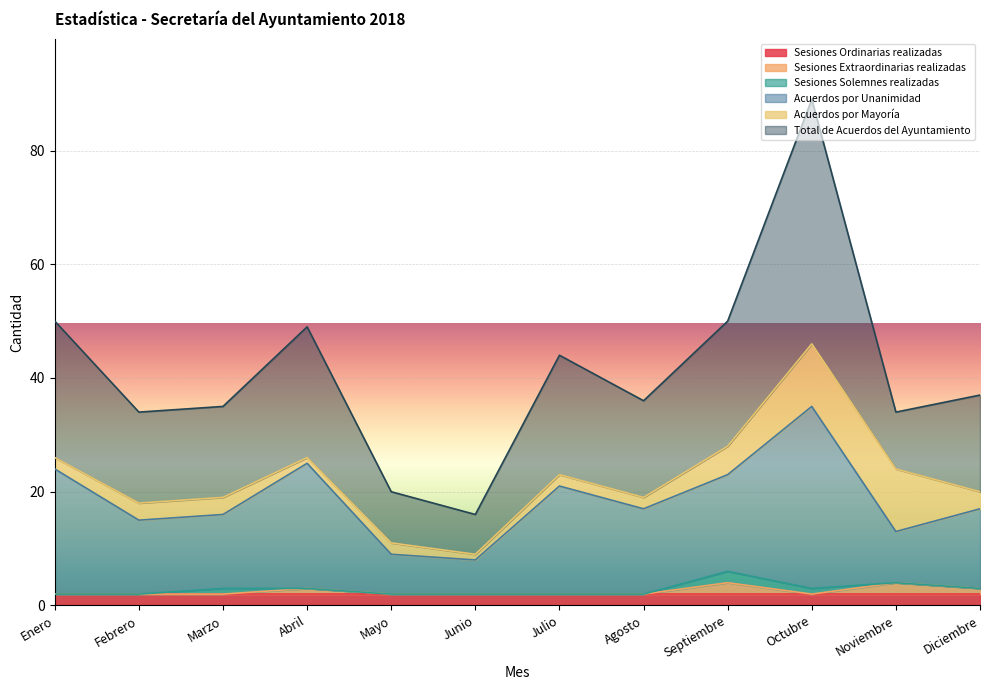

The Sesiones Ordinarias realizadas series shows 2 at Septiembre. True or false?

True